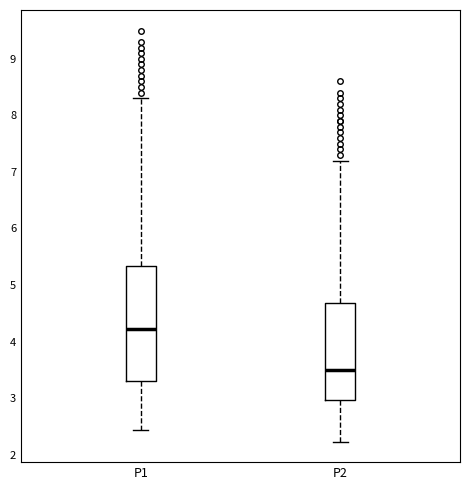

Which box is the tallest, from its lower edge to its upper edge?

P1